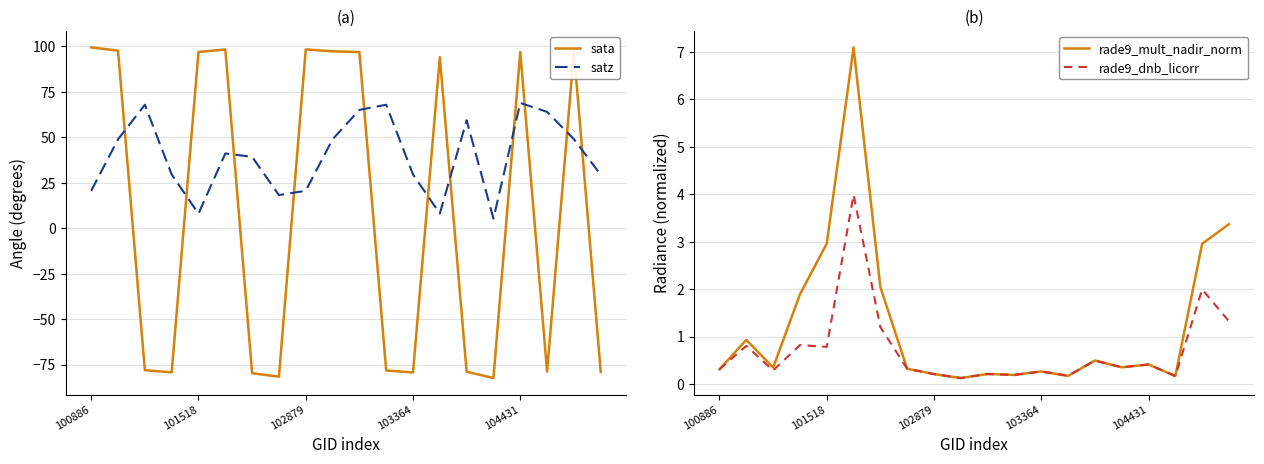

What is the difference between the maximum and minimum values in the satz series?

63.6